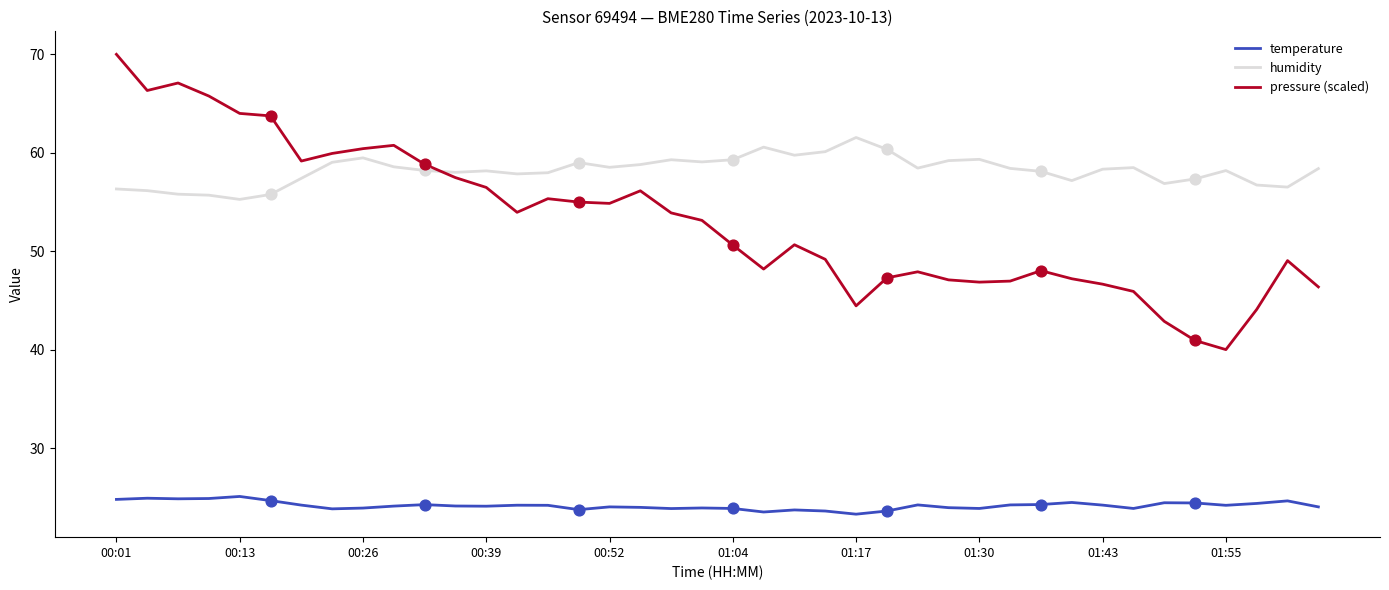

Which series has the largest total across all categories?

humidity